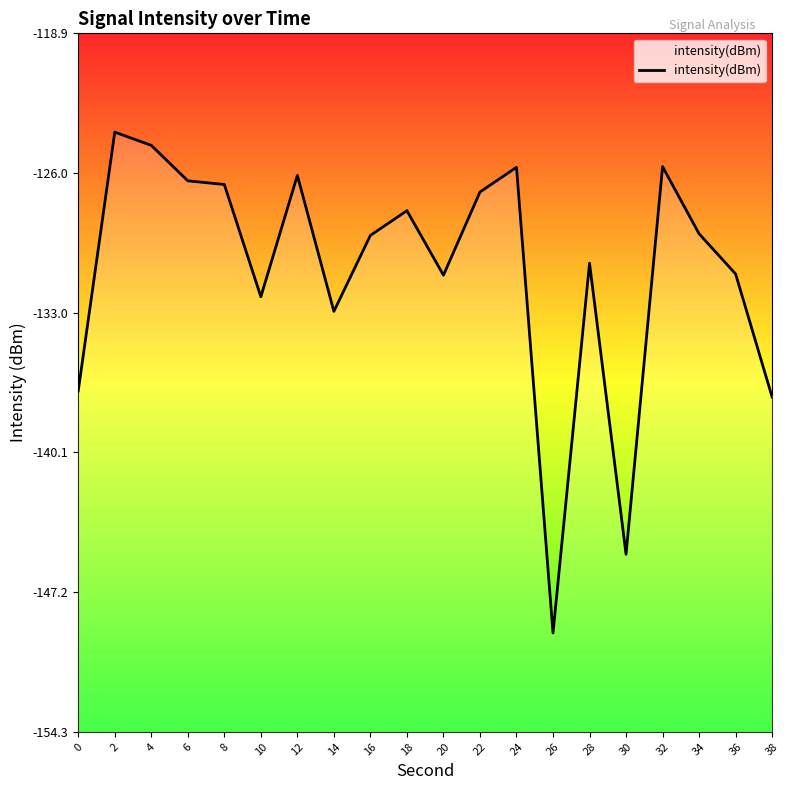

Reading left to right, what are all the values shown in this chart?

-137.0	-123.9	-124.6	-126.4	-126.6	-132.2	-126.1	-133.0	-129.1	-127.9	-131.1	-126.9	-125.7	-149.3	-130.5	-145.3	-125.7	-129.1	-131.1	-137.3